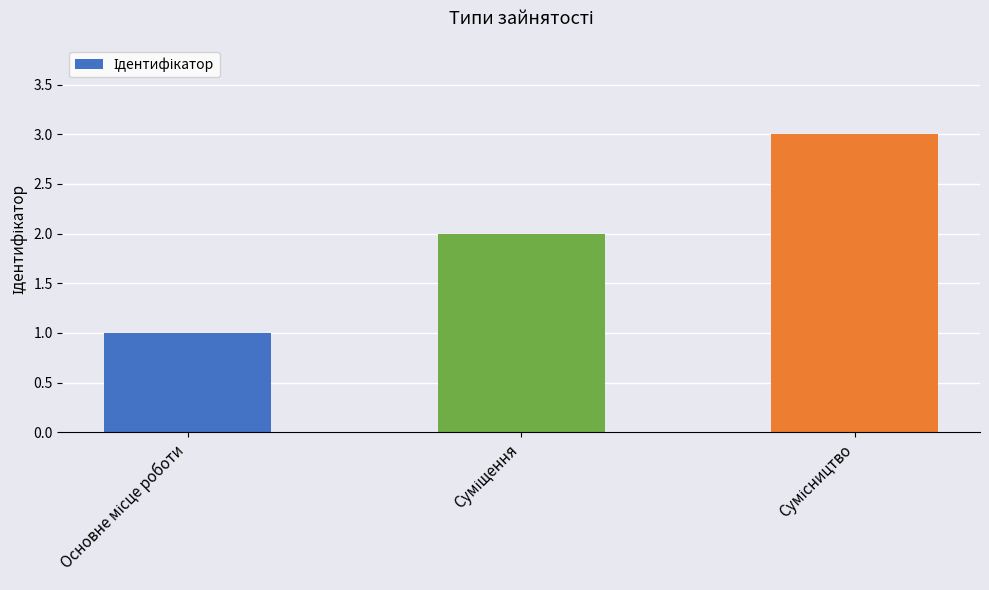

What is the sum of all values?

6